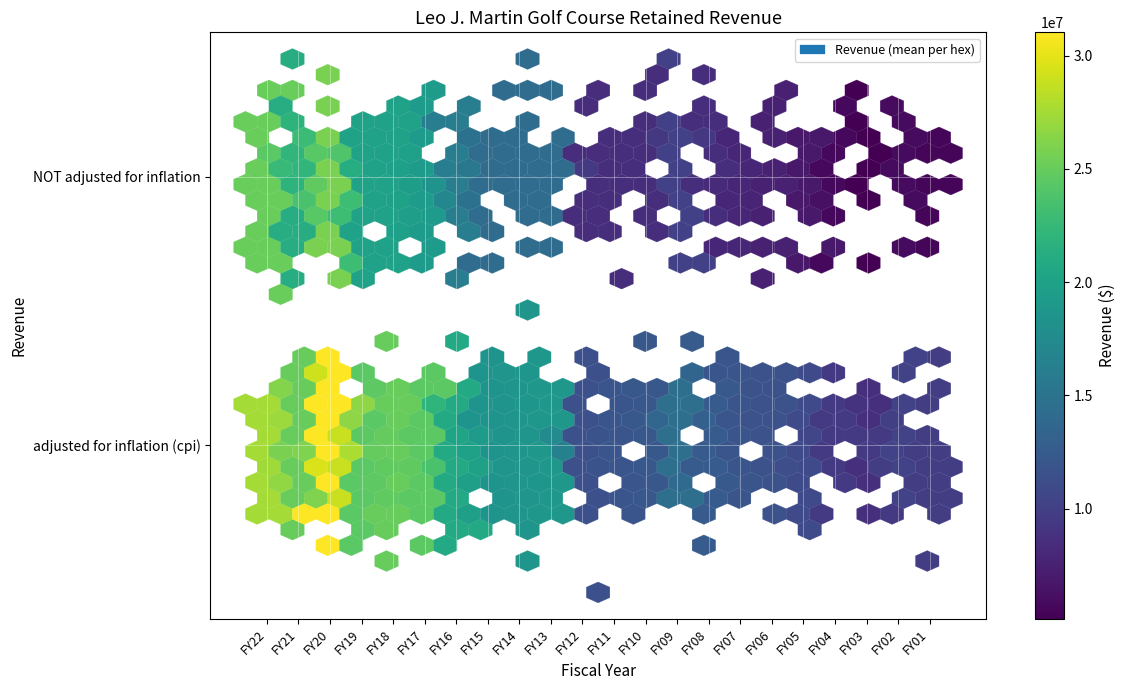

Reading left to right, transcribe all the data shown in this chart.

adjusted for inflation (cpi): 27516758	25020082	31028853	24433532	24967741	24479187	20778834	18487492	18619774	18909489	11423826	11878292	12113927	14491413	12430785	11982431	11671749	10899581	9481464	8695459	10189280	9679116
NOT adjusted for inflation: 25080000	21279999	25800000	20000000	20022185	19200000	16000000	14141673	14141673	14141673	8401831	8486831	8486831	10053508	8504826	7904826	7504826	6753218	5703218	5117543	5867443	5476689